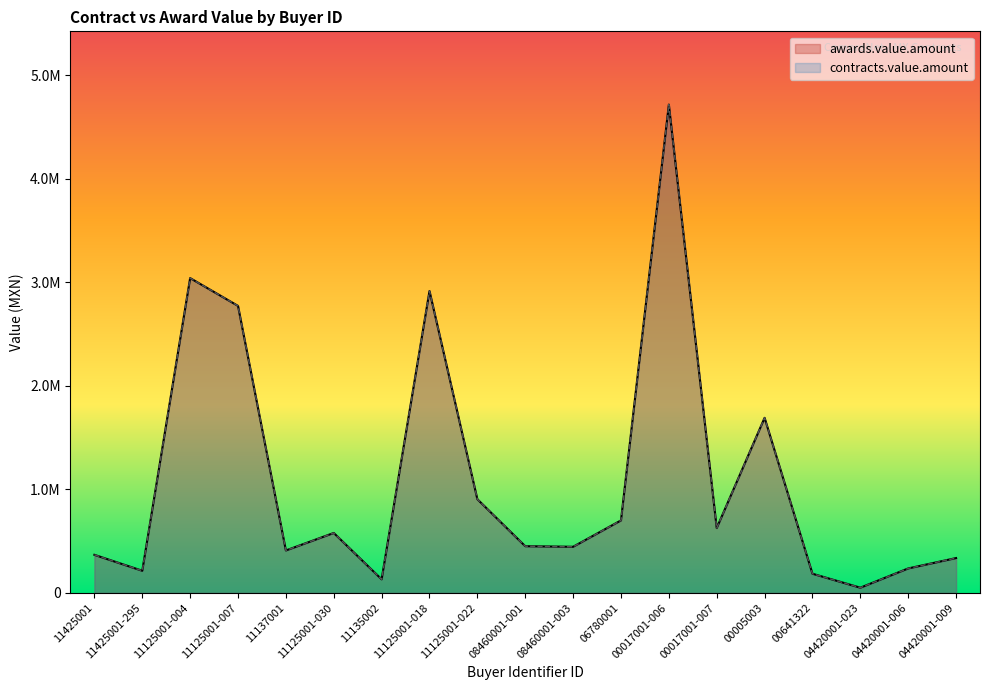

At which label does contracts.value.amount reach its minimum?

04420001-023